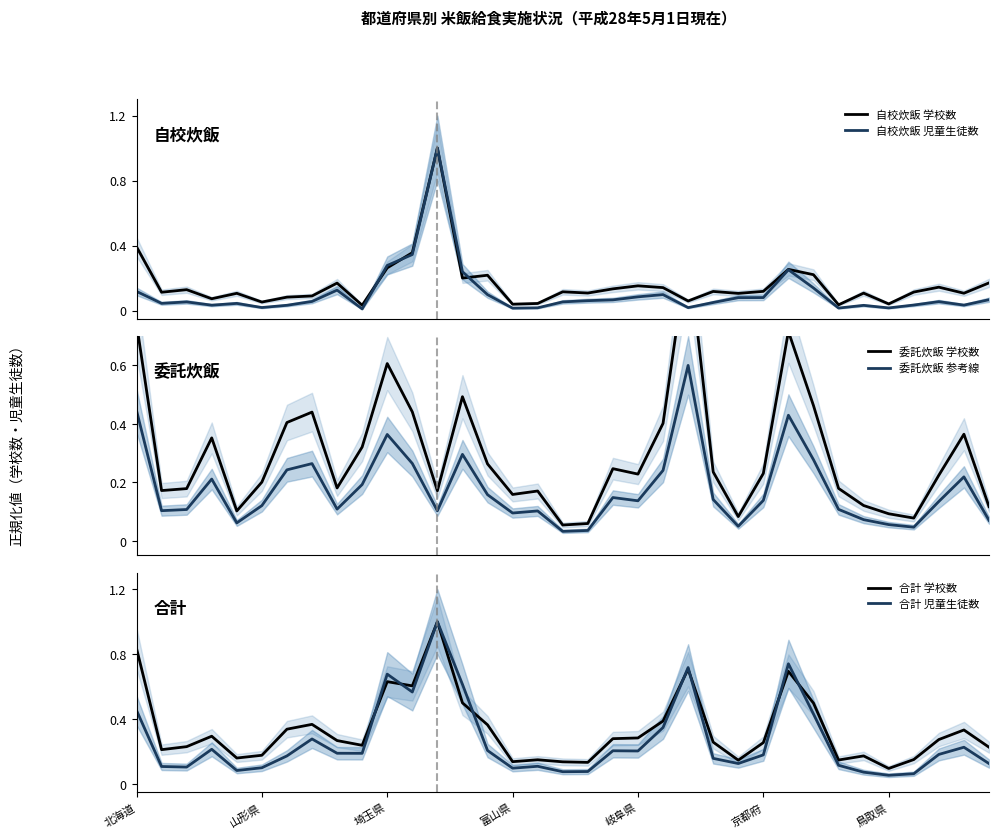

How many data points does each series have?

35